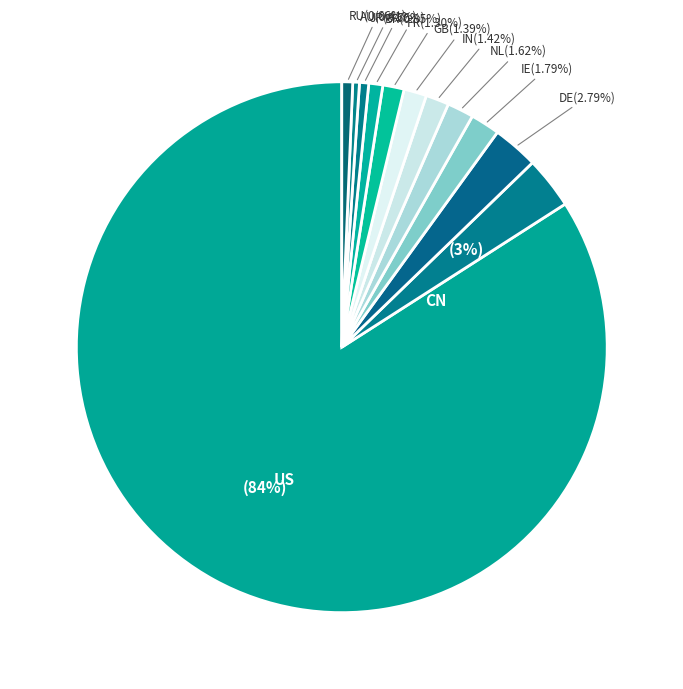

What is the total percentage of CN and RU?

3.8%